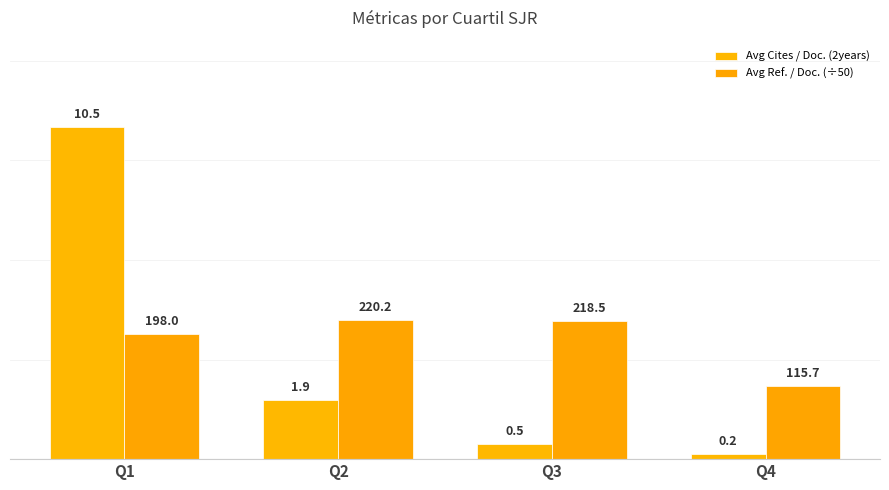

What is the minimum value shown in the chart?

0.2